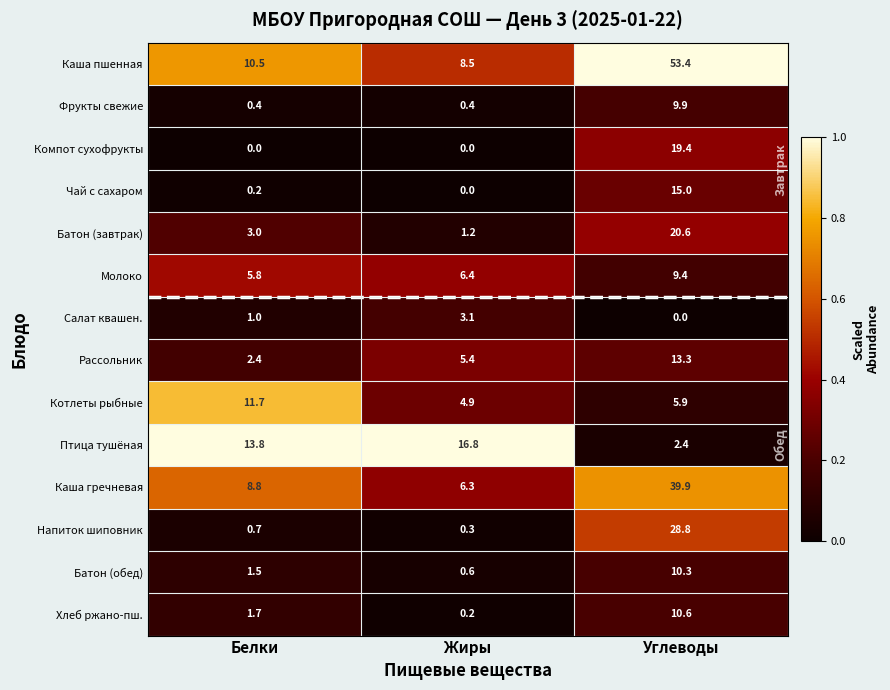

Which category has the lowest value in the Молоко series?

Белки